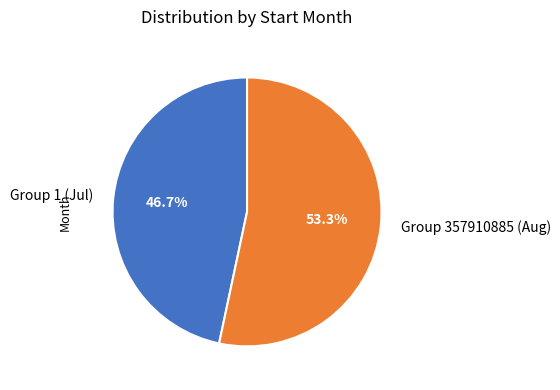

Which slice is the smallest?

Group 1 (Jul)